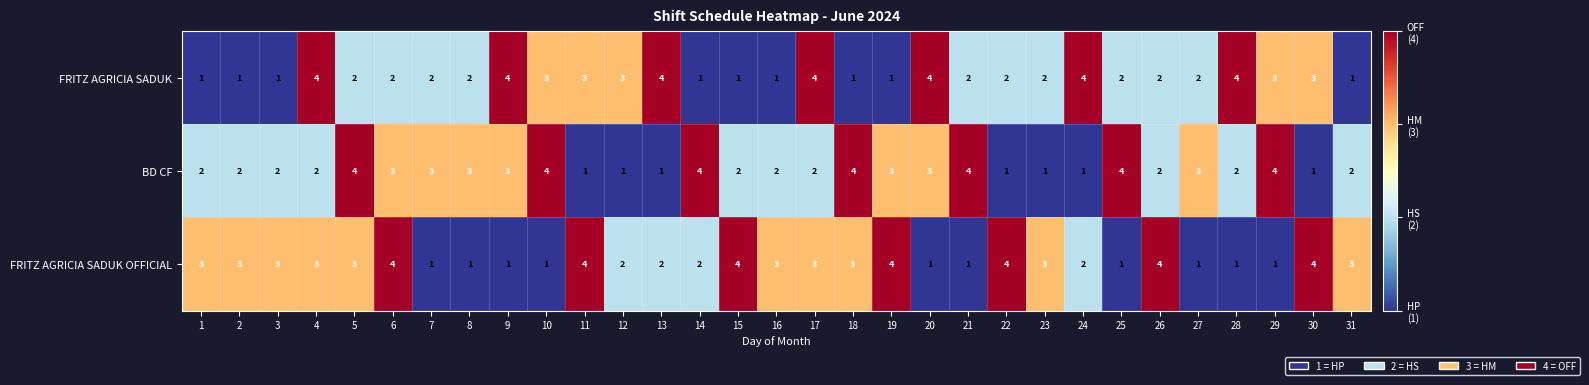

At how many categories does at least one series exceed 2?

31